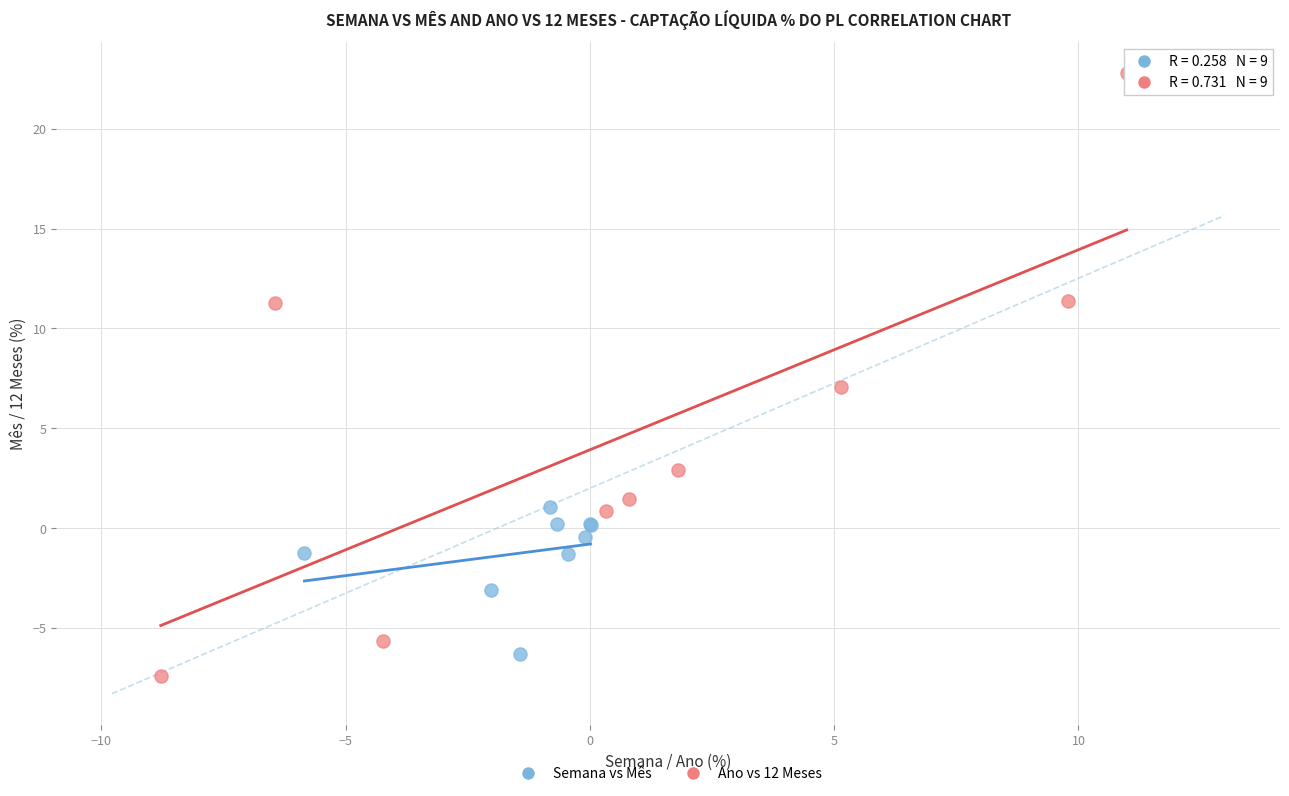

Which series contains the highest Y value?

Ano vs 12 Meses